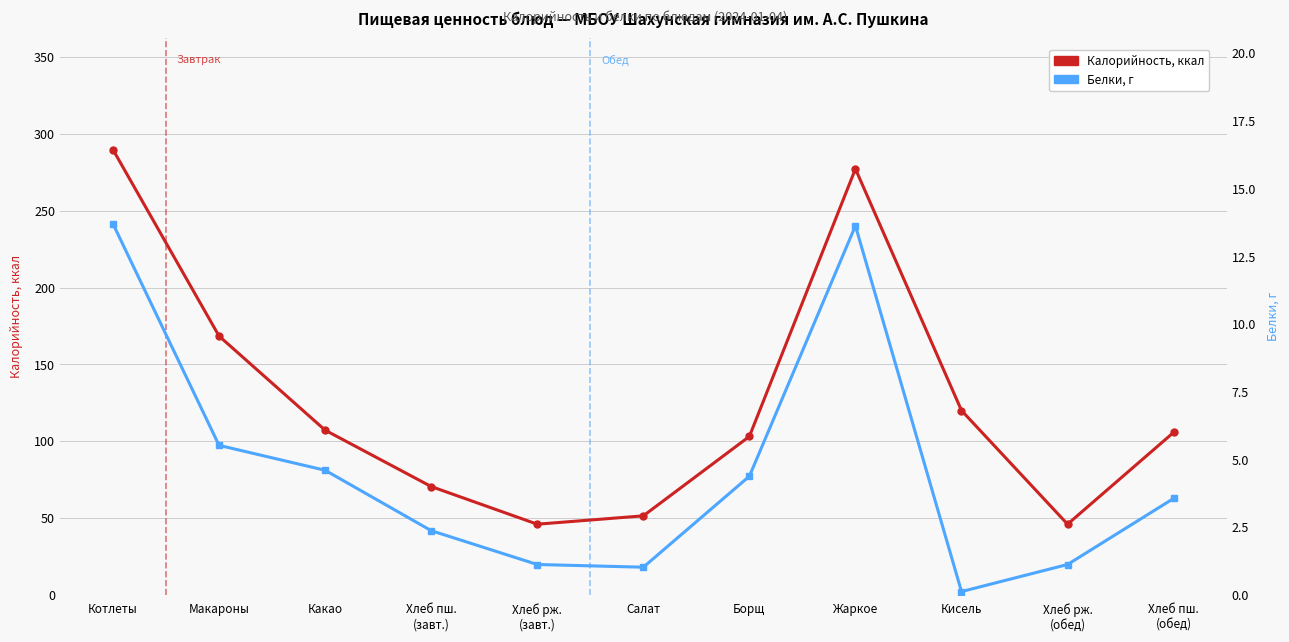

What is the maximum value shown in the chart?

289.8